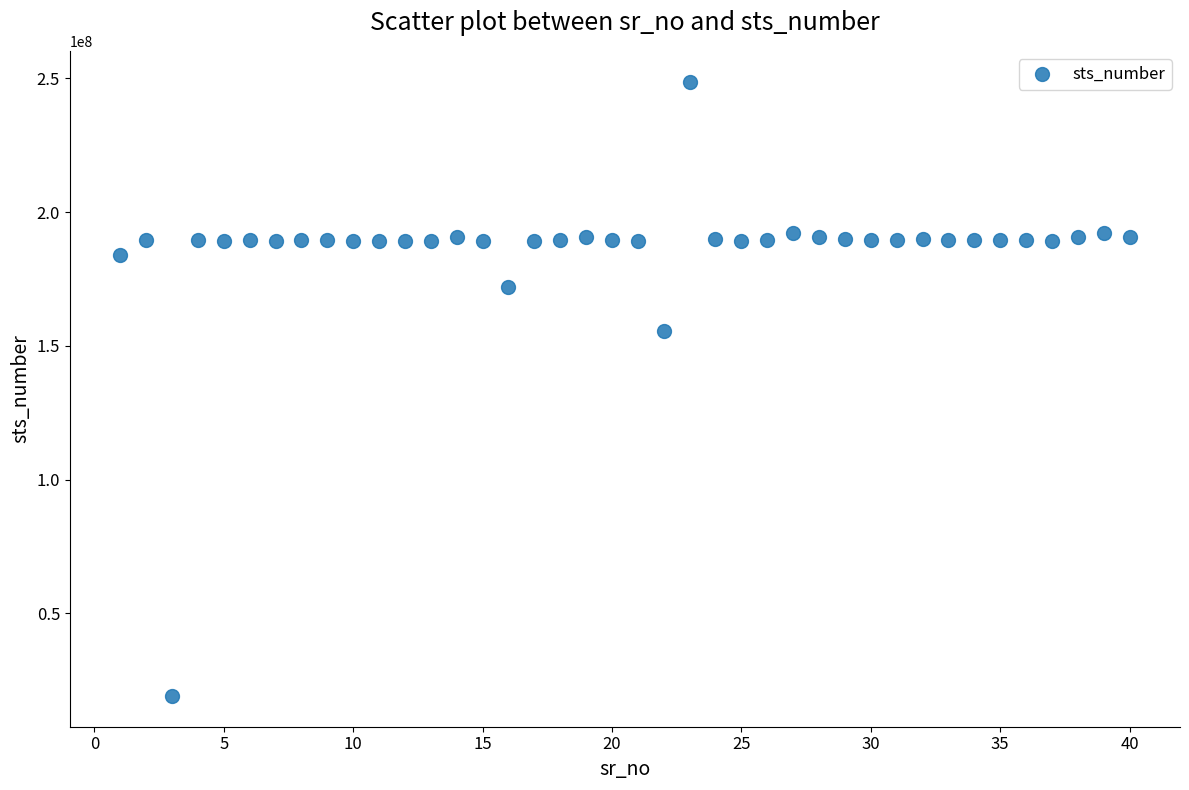

What is the range of X values (max minus min)?

39